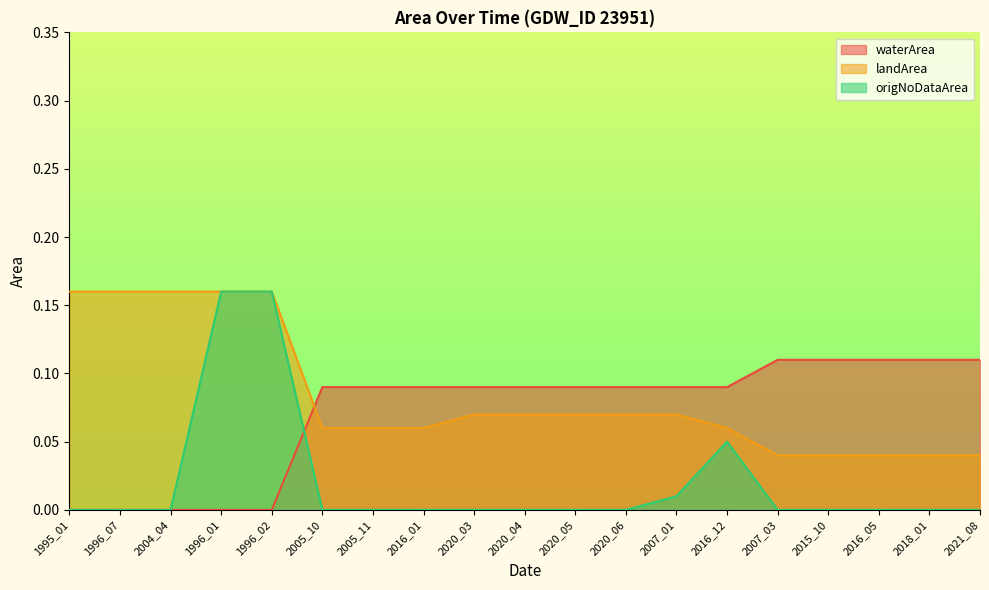

How many lines are shown in the chart?

3